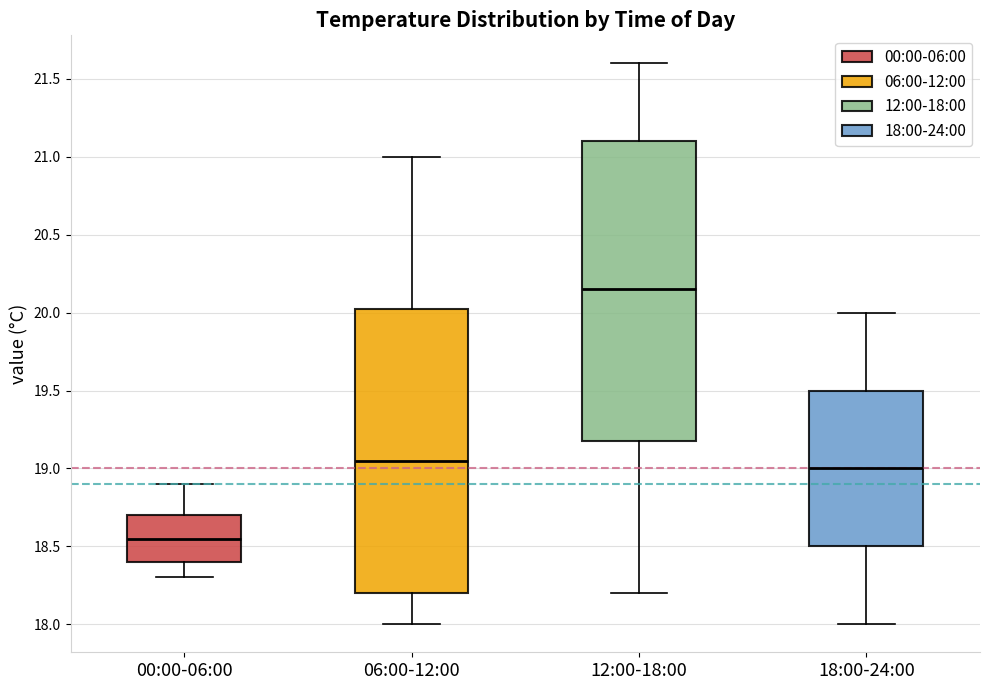

Reading left to right, read every box against the y-axis: the position of its median line, the range the box covers, and the ends of its whiskers. The values are not printed on the chart, so give them approximately, as read against the axis.

00:00-06:00: median 18.55, box 18.40 to 18.70, whiskers 18.30 to 18.90
06:00-12:00: median 19.05, box 18.20 to 20.05, whiskers 18.00 to 21.00
12:00-18:00: median 20.15, box 19.20 to 21.10, whiskers 18.20 to 21.60
18:00-24:00: median 19.00, box 18.50 to 19.50, whiskers 18.00 to 20.00